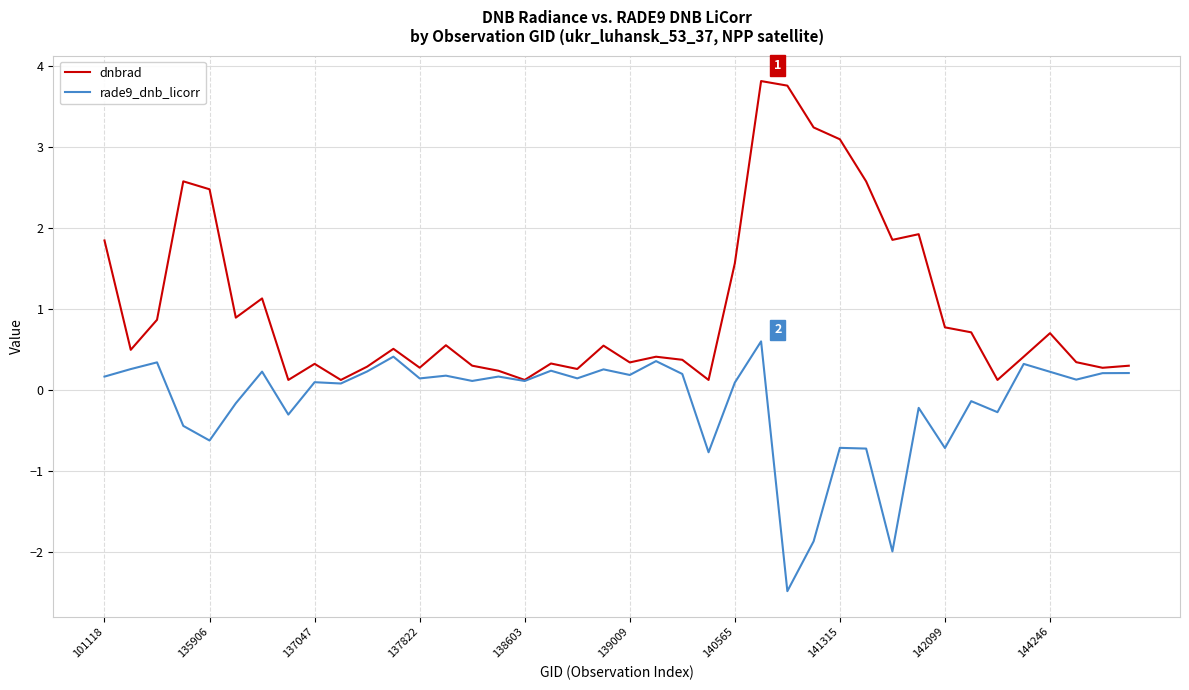

What is the smallest value displayed?

-2.5